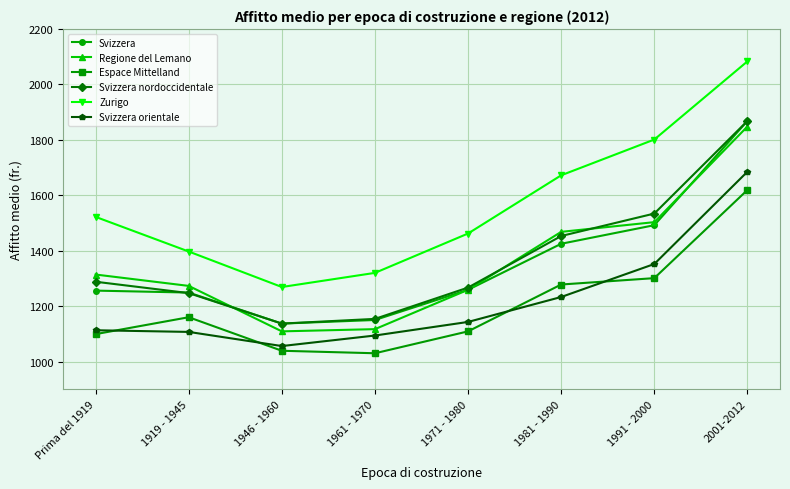

What is the sum of the Svizzera values at 1946 - 1960 and 2001-2012?

3005